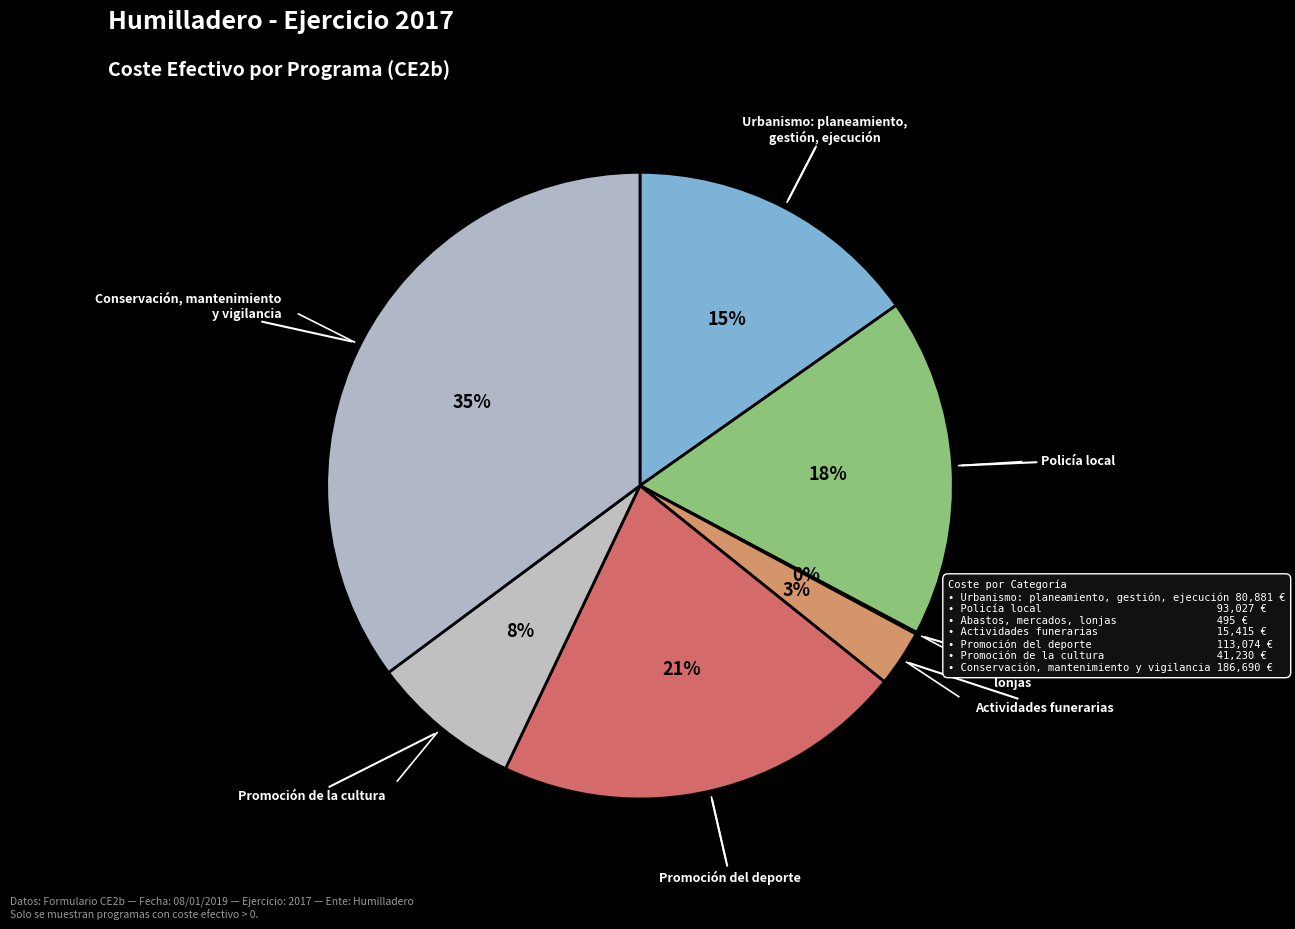

Rank the categories by value from lowest to highest.

Abastos, mercados,
lonjas, Actividades funerarias, Promoción de la cultura, Urbanismo: planeamiento,
gestión, ejecución, Policía local, Promoción del deporte, Conservación, mantenimiento
y vigilancia